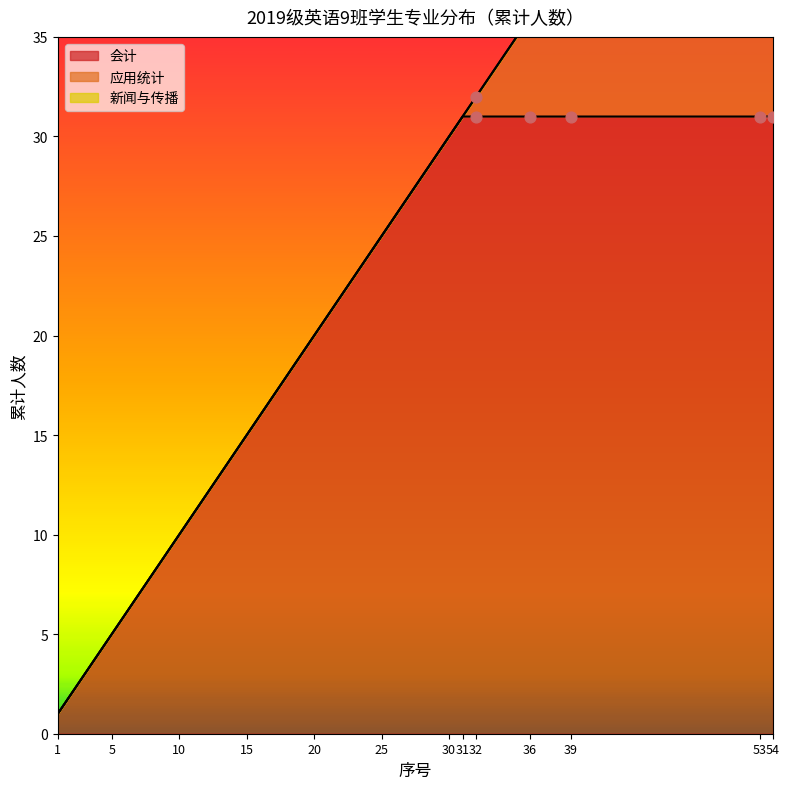

What are all the series names shown in the legend?

会计, 应用统计, 新闻与传播